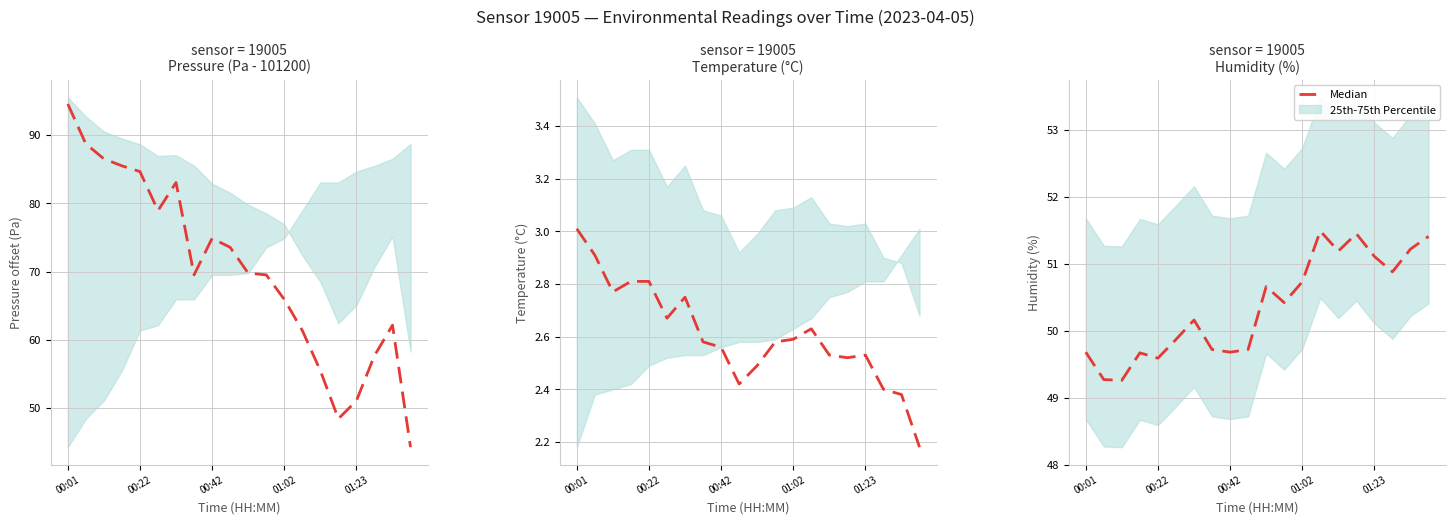

How many lines are shown in the chart?

1